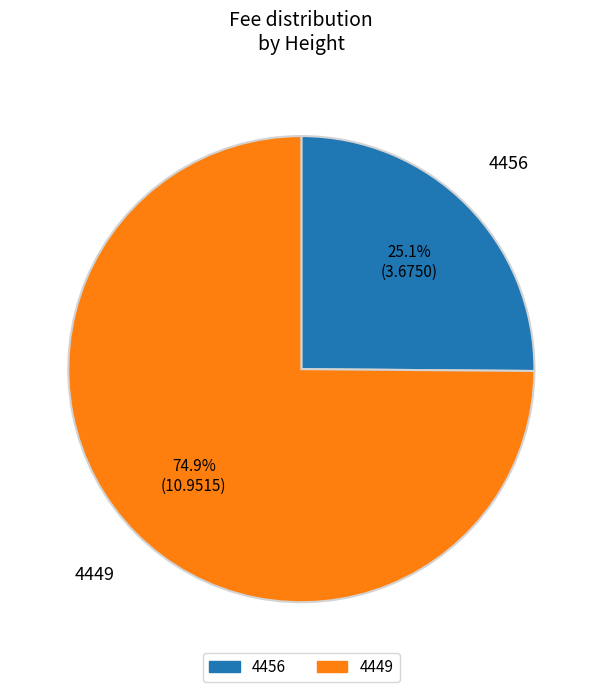

Count the number of slices in the pie.

2